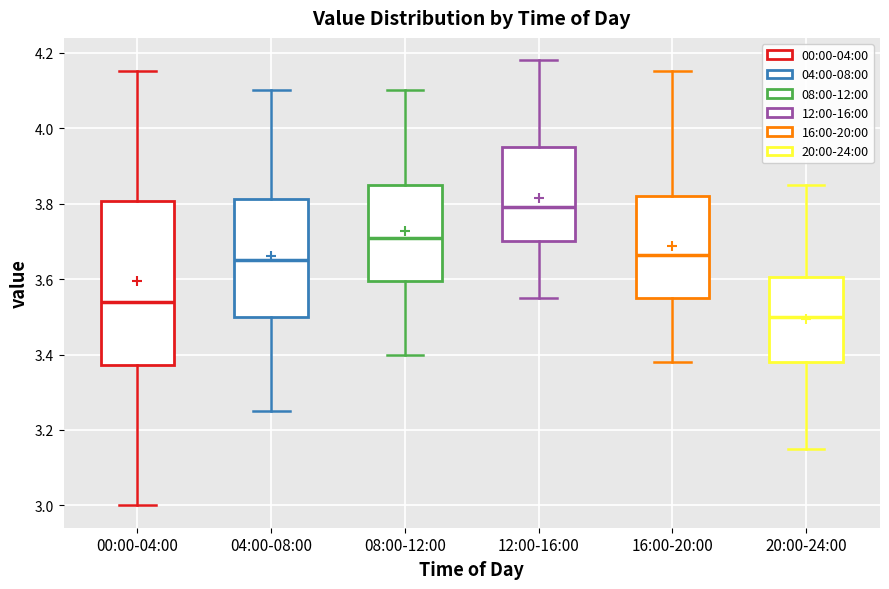

Which box's median line is the lowest?

20:00-24:00